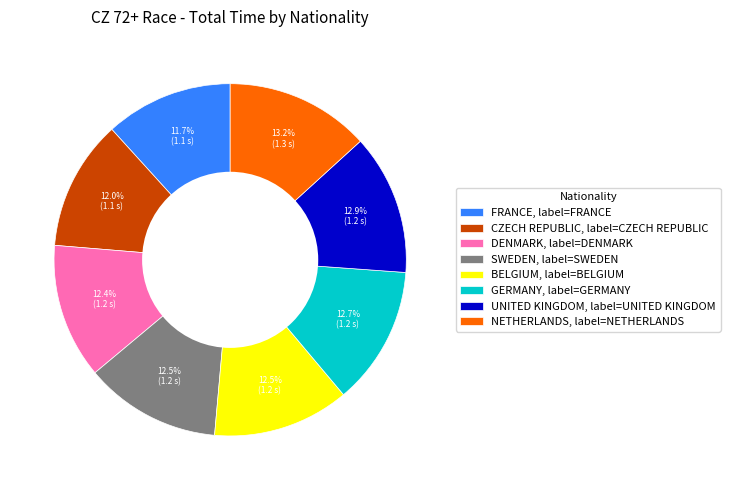

Is BELGIUM the majority of the pie?

No